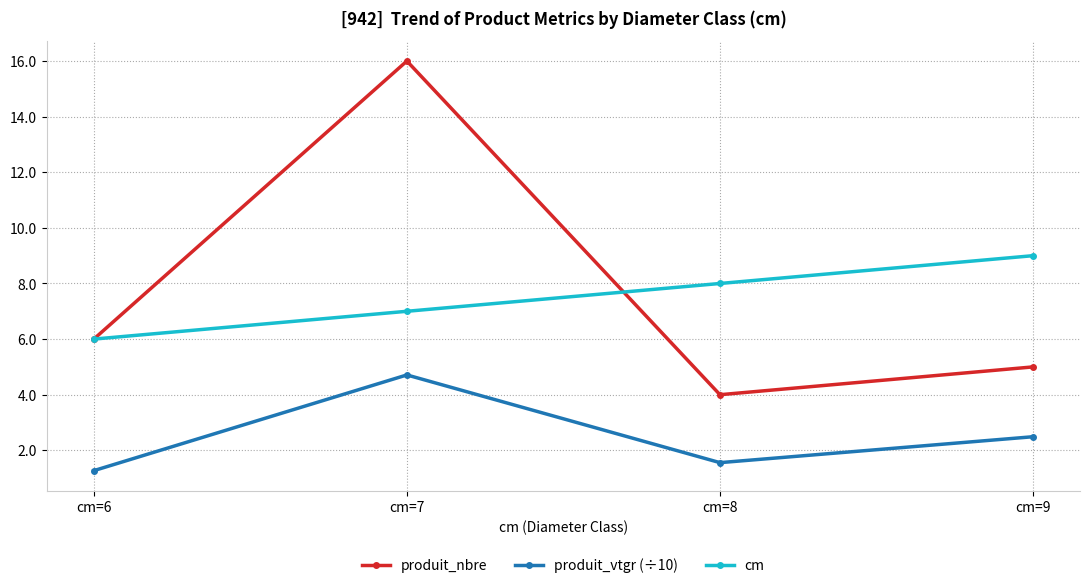

What is the average value of the produit_vtgr (÷10) series?

2.5